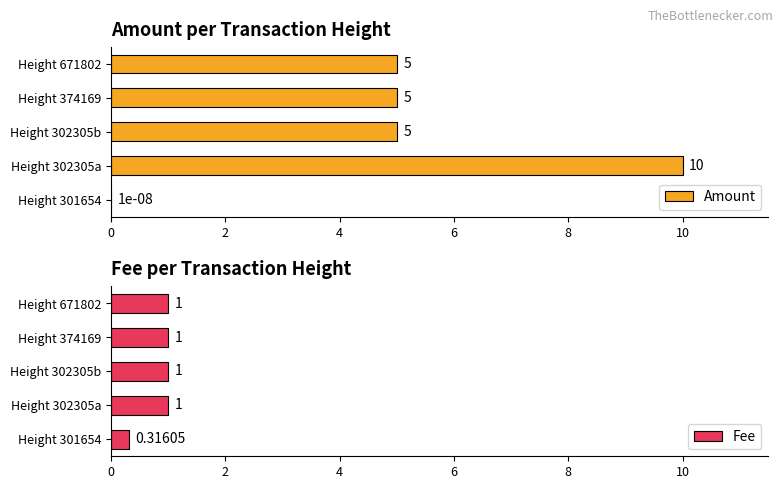

Is it true that Amount equals 2.9 at Height 671802?

False